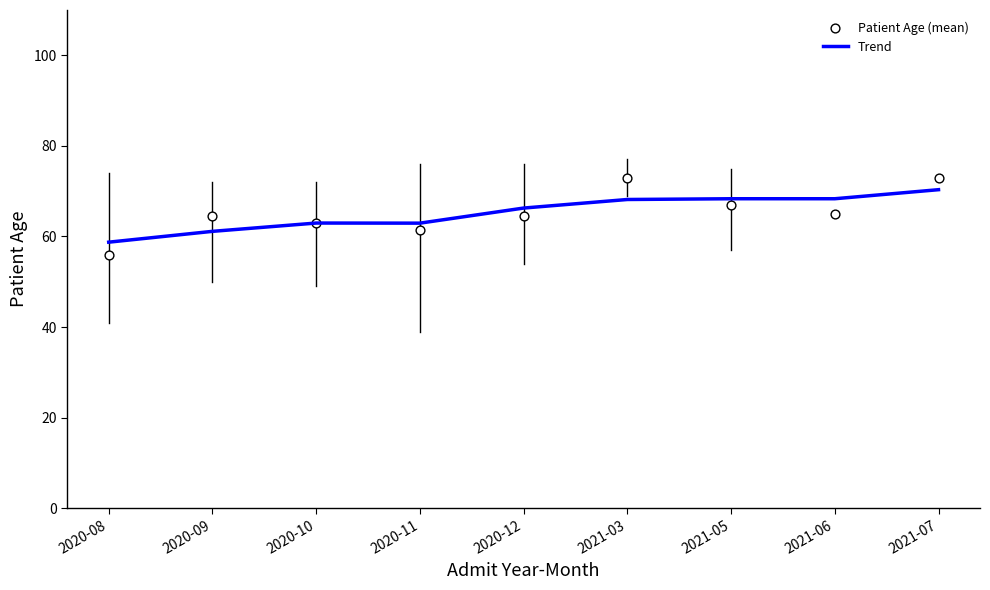

Which series reaches the maximum Y coordinate?

Patient Age (mean)